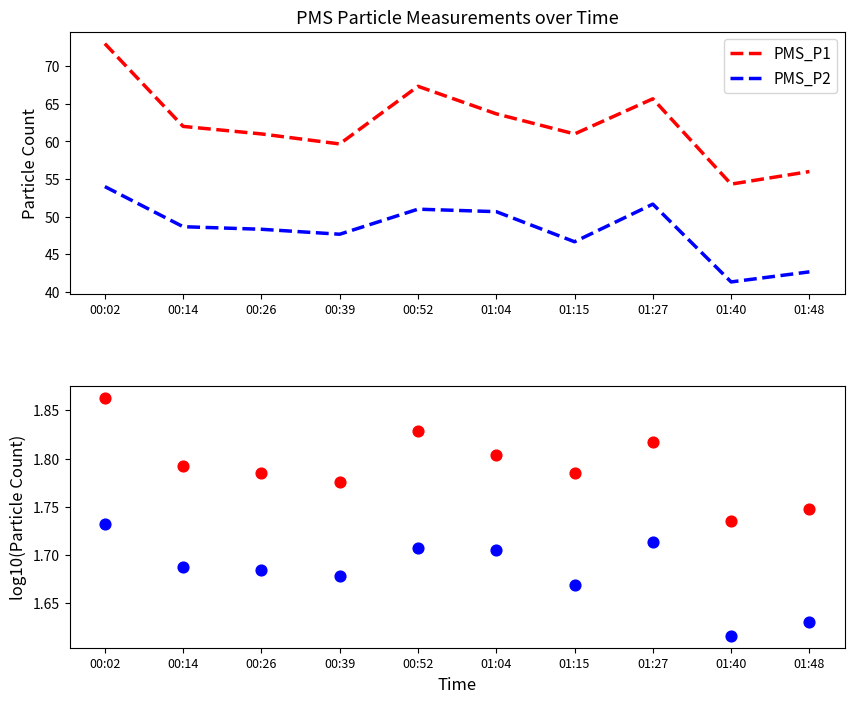

Which series contains the lowest Y value?

PMS_P2